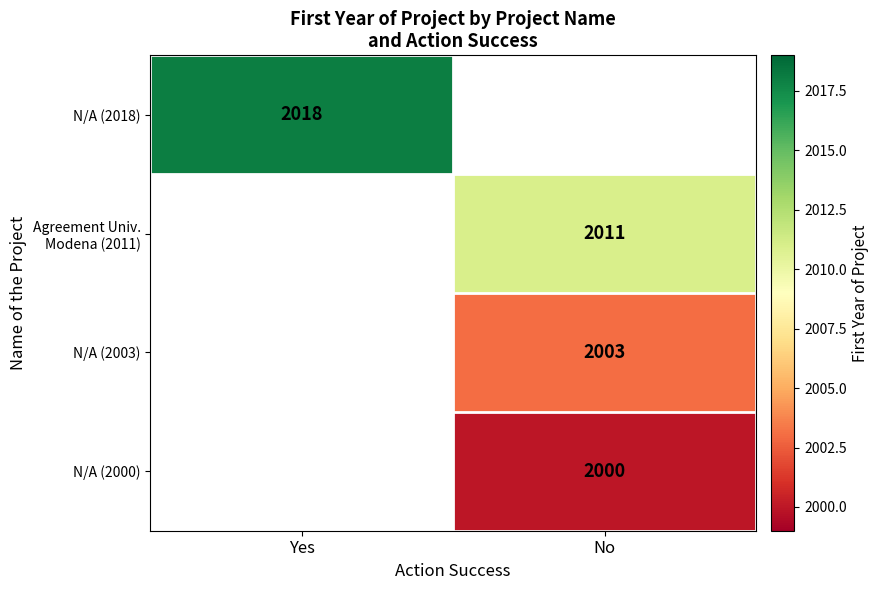

How many data points does each series have?

2